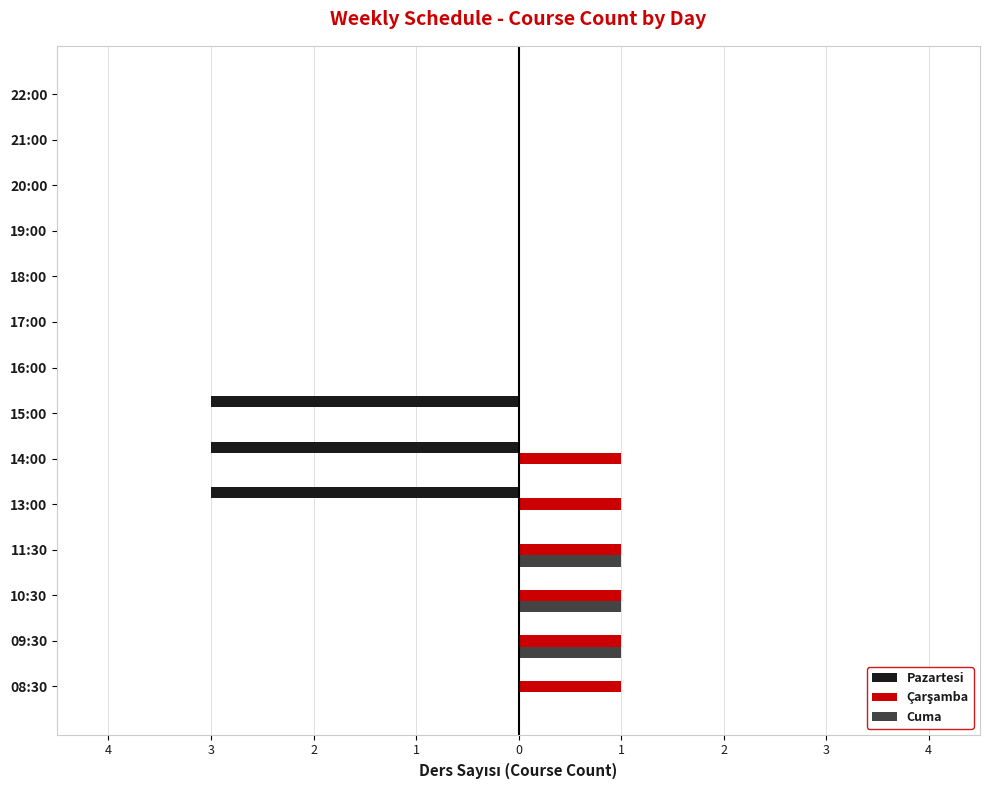

List the series in order of their overall mean, highest first.

Çarşamba, Cuma, Pazartesi